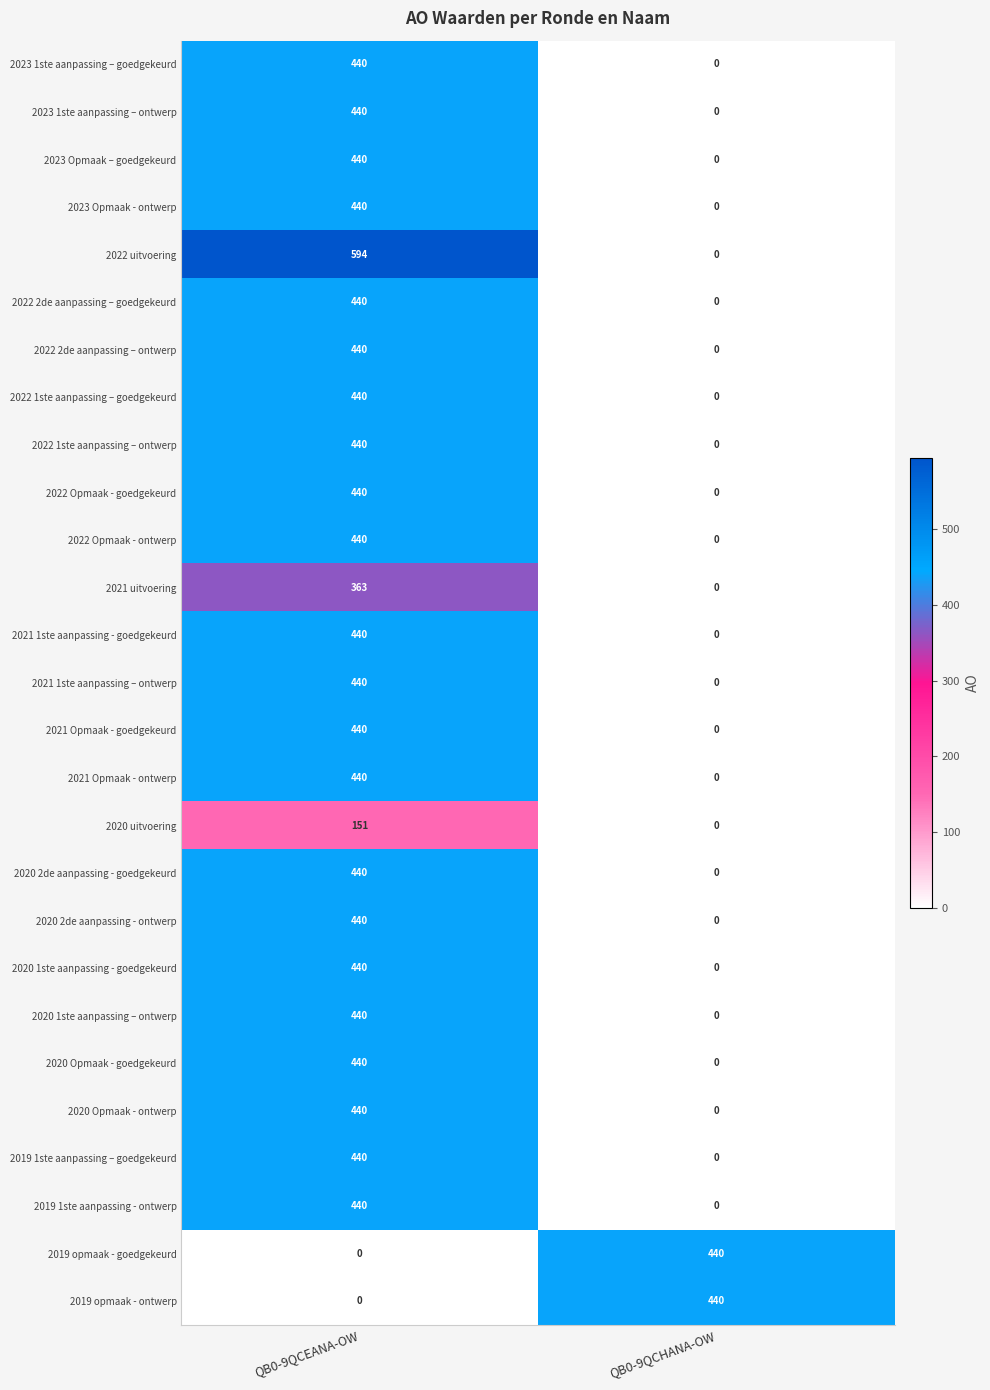

Is it true that 2019 opmaak - goedgekeurd equals 707 at QB0-9QCHANA-OW?

False